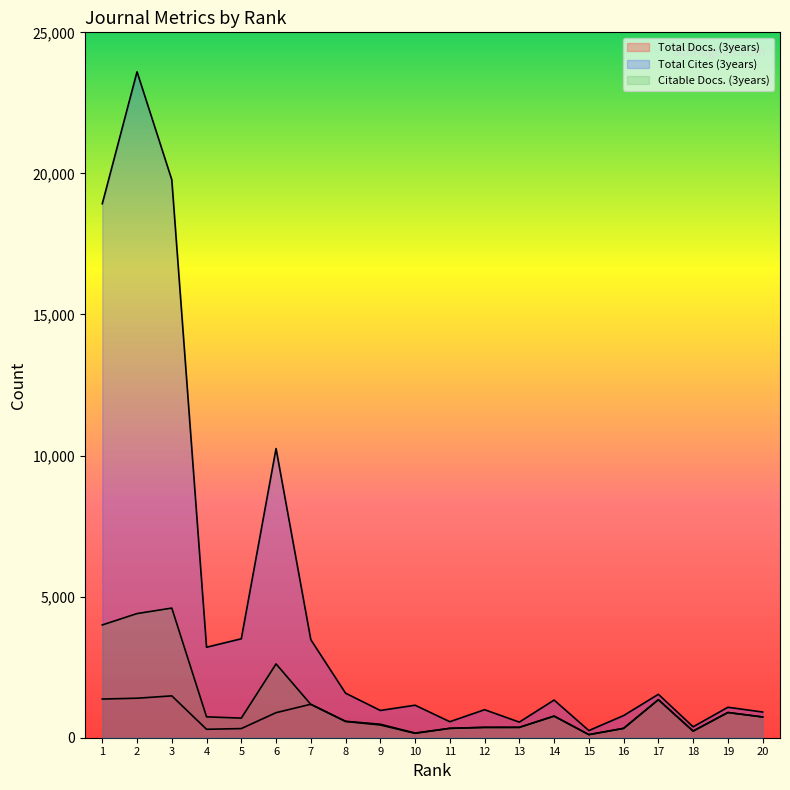

The Total Cites (3years) series shows 576 at 20. True or false?

False